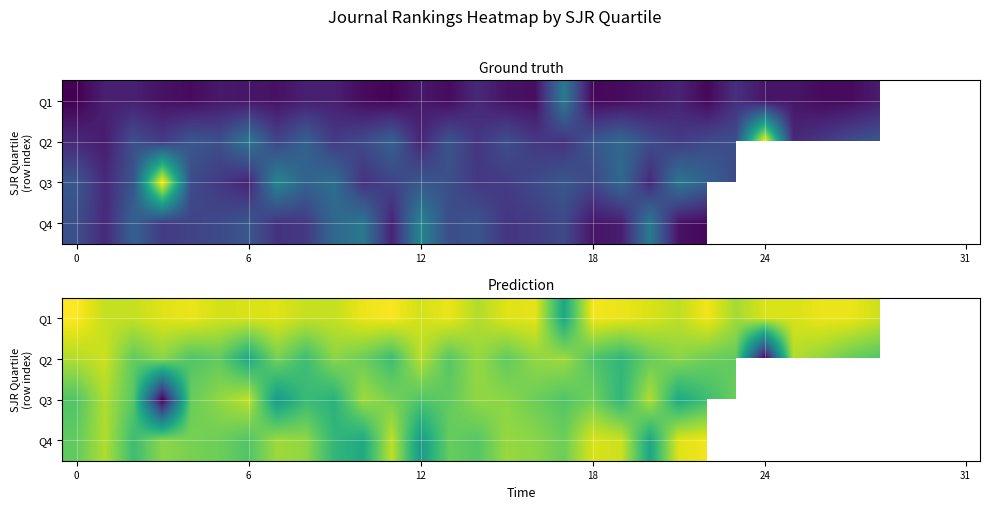

What is the smallest value displayed?

1.0